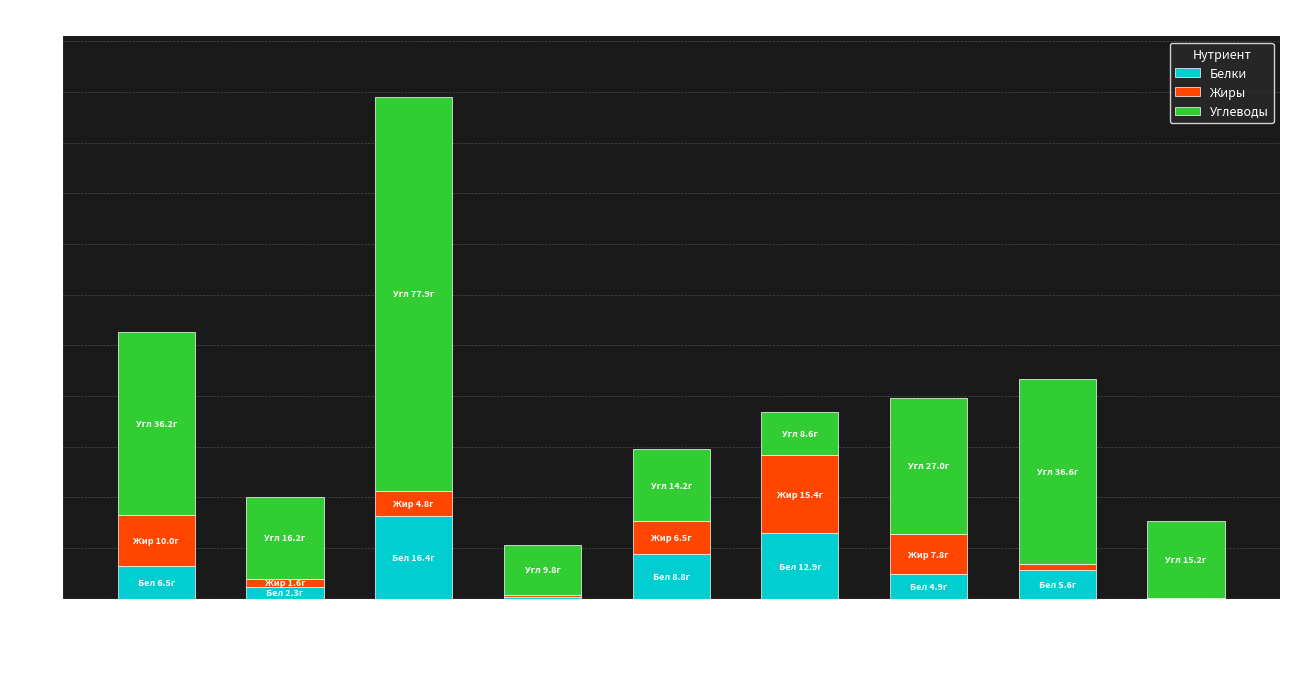

What is the total value across all series at Завтрак (Каша)?

52.7